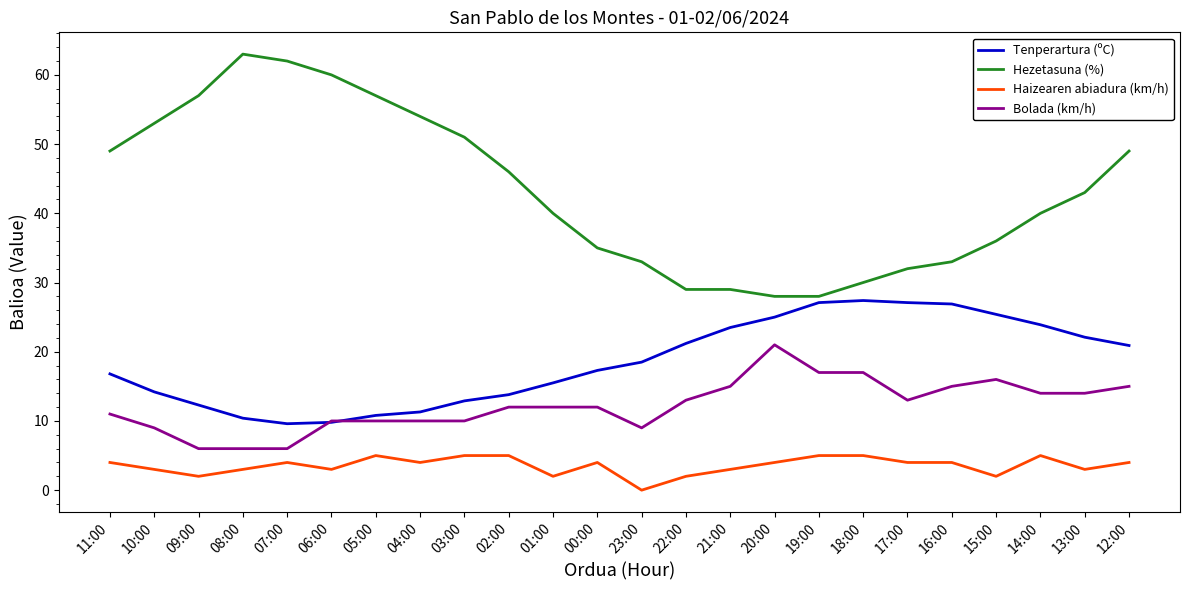

How many positive values does the Haizearen abiadura (km/h) series have?

23